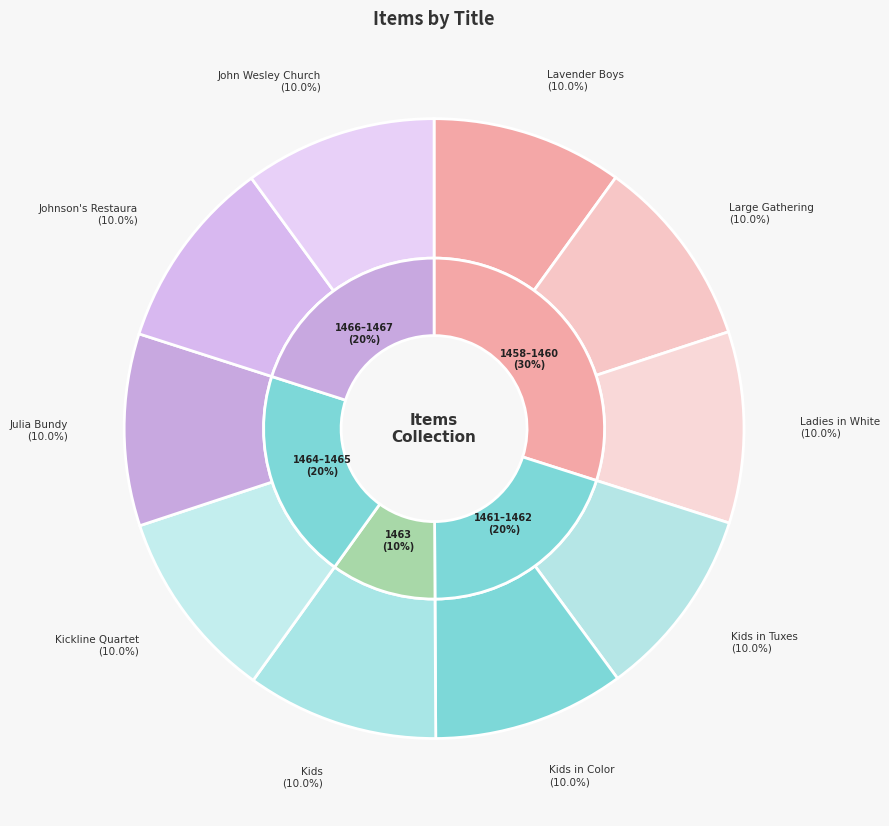

Count the number of slices in the pie.

10